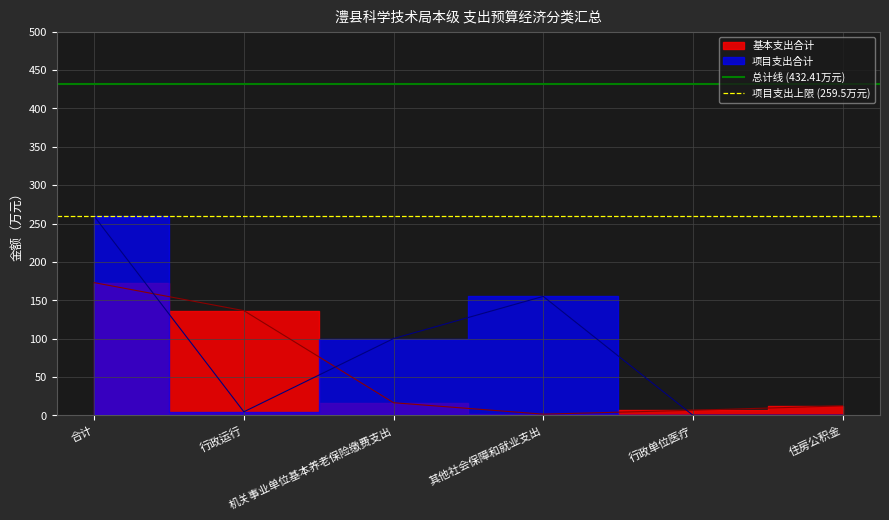

Is the value of 项目支出上限 (259.5万元) at 行政运行 greater than the value of 总计线 (432.41万元) at 行政运行?

No